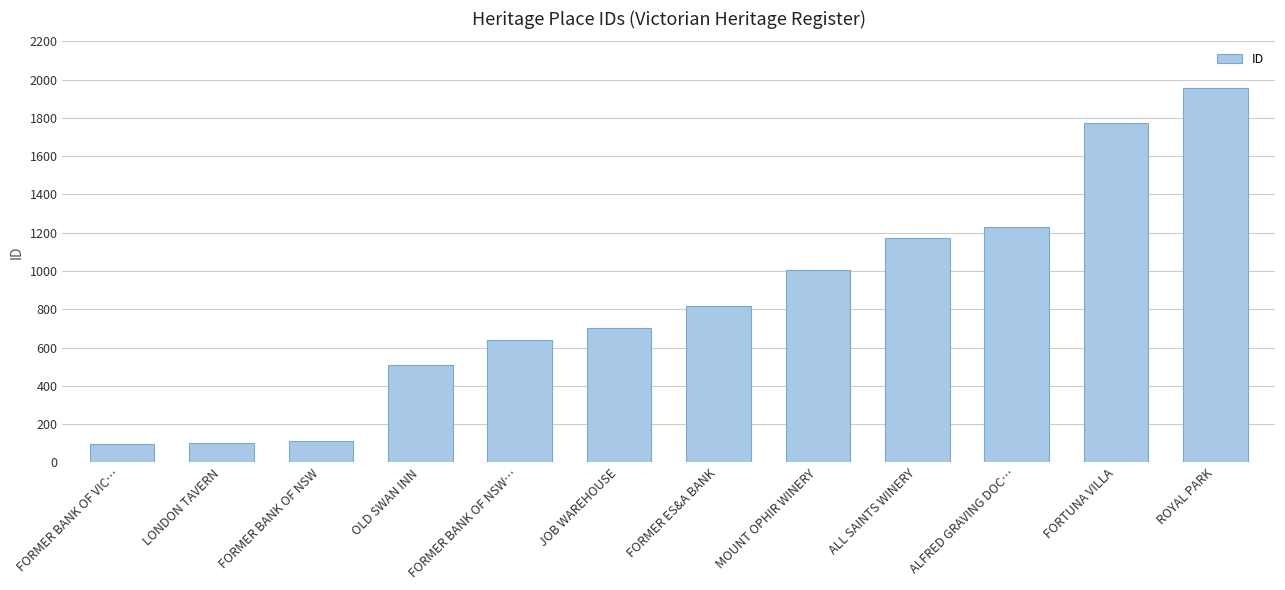

True or false: the data shows 1142 at JOB WAREHOUSE.

False